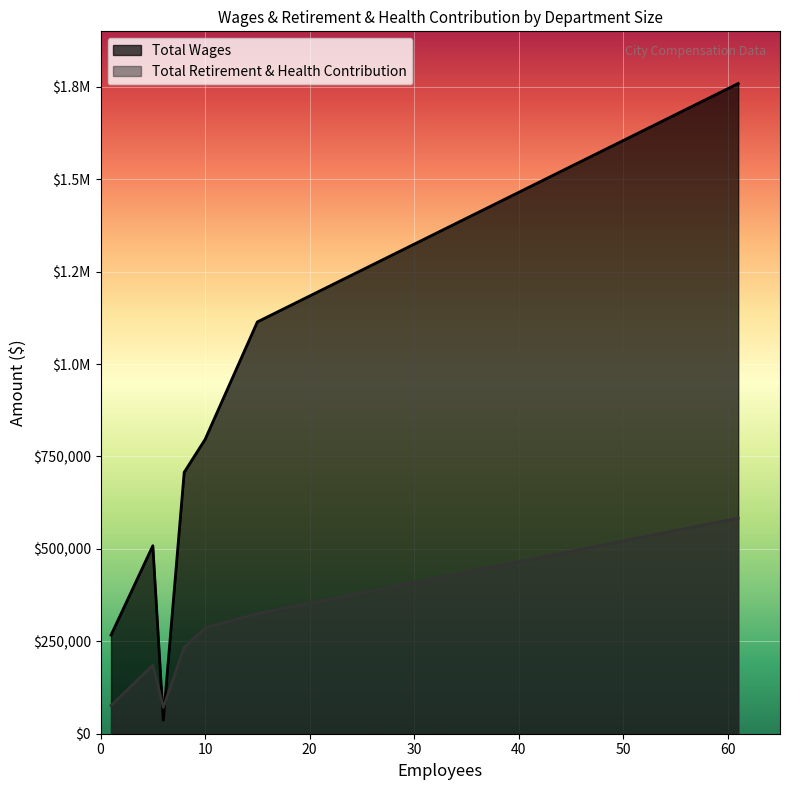

Count the number of data series in this chart.

2